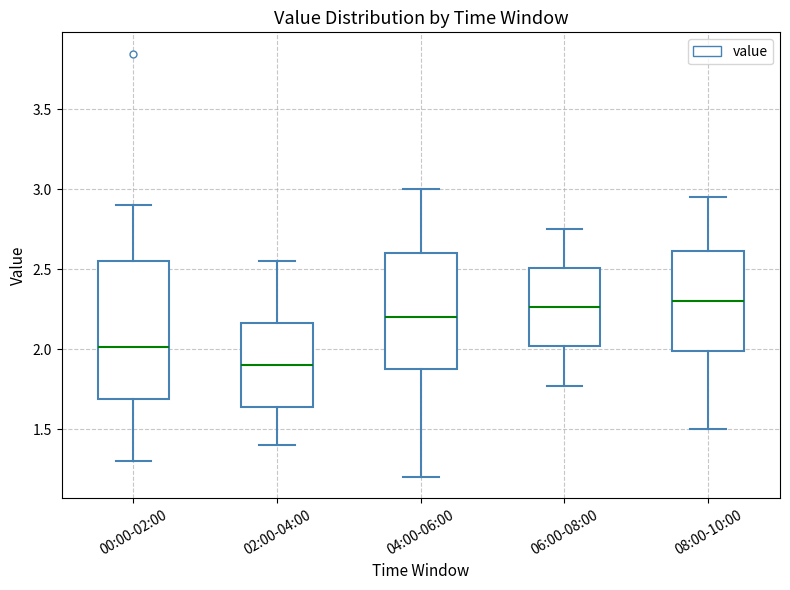

Comparing the boxes themselves (not the whiskers), which one is the tallest?

00:00-02:00